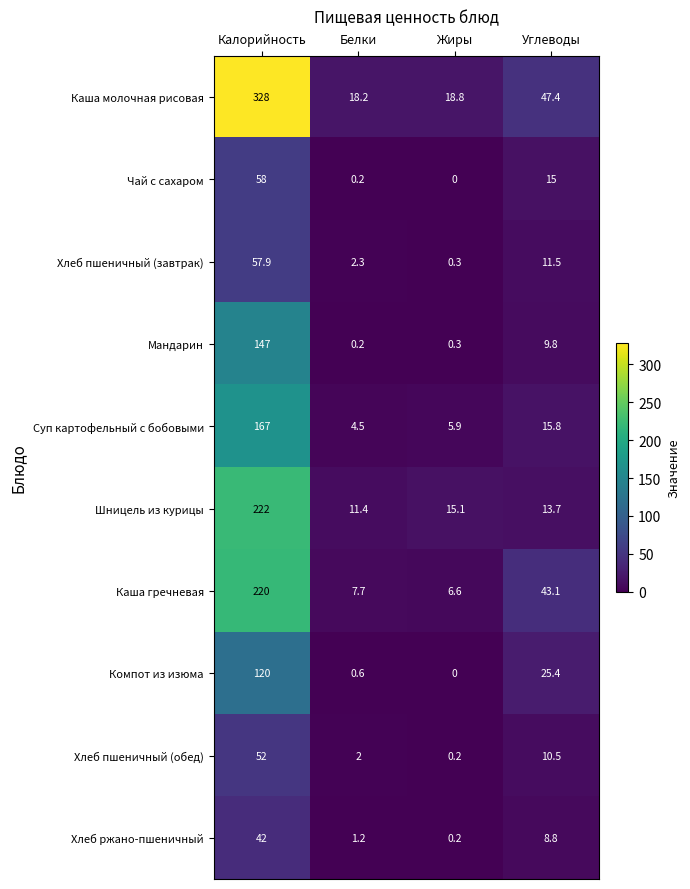

How many data points in Шницель из курицы are above 15?

2